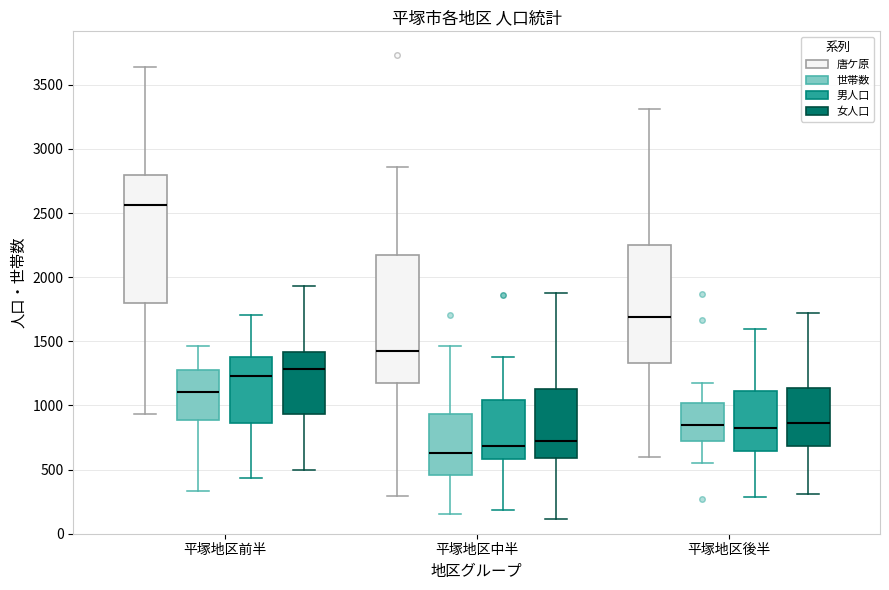

Where does the lower whisker of the box for 平塚地区中半 (世帯数) end on the y-axis? The values are not printed on the chart, so give them approximately, as read against the axis.

150